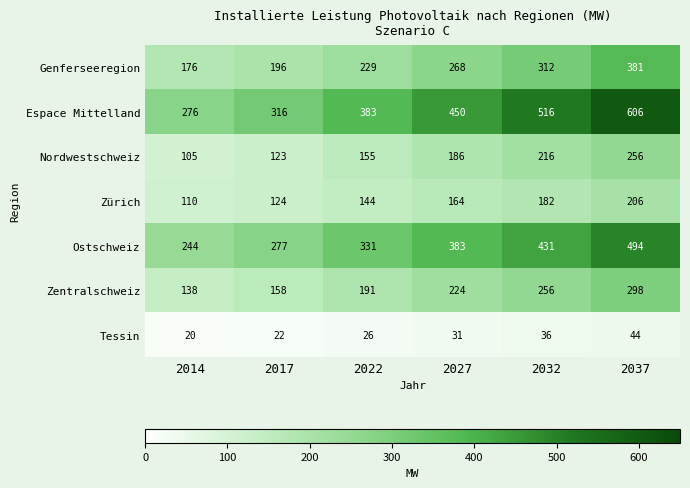

How many data points does each series have?

6